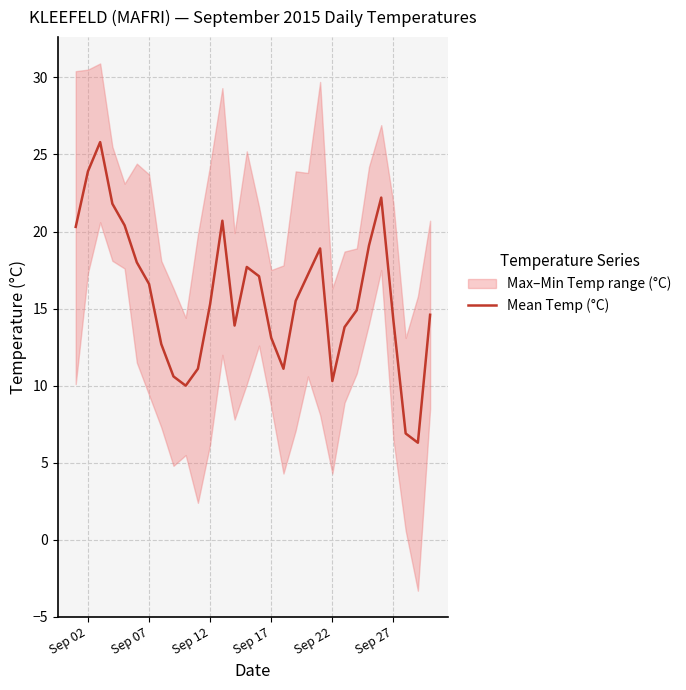

What is the difference between the maximum and minimum values?

19.5